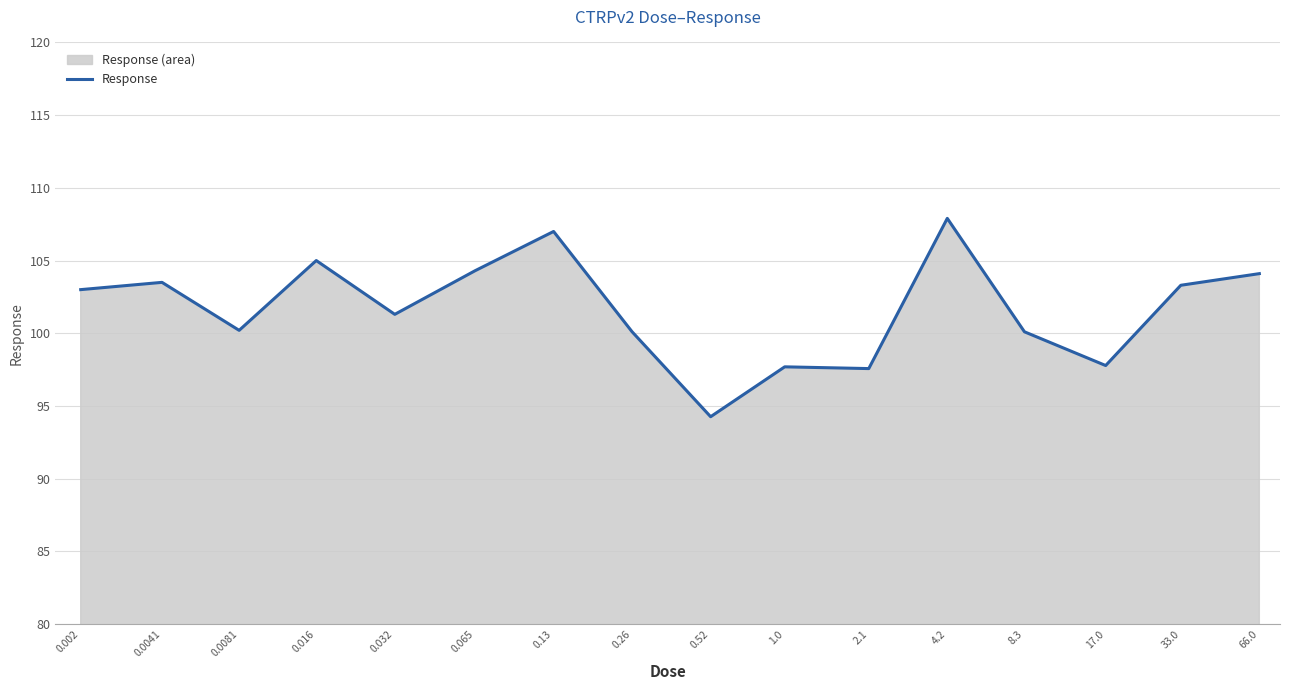

What is the maximum value shown in the chart?

107.9